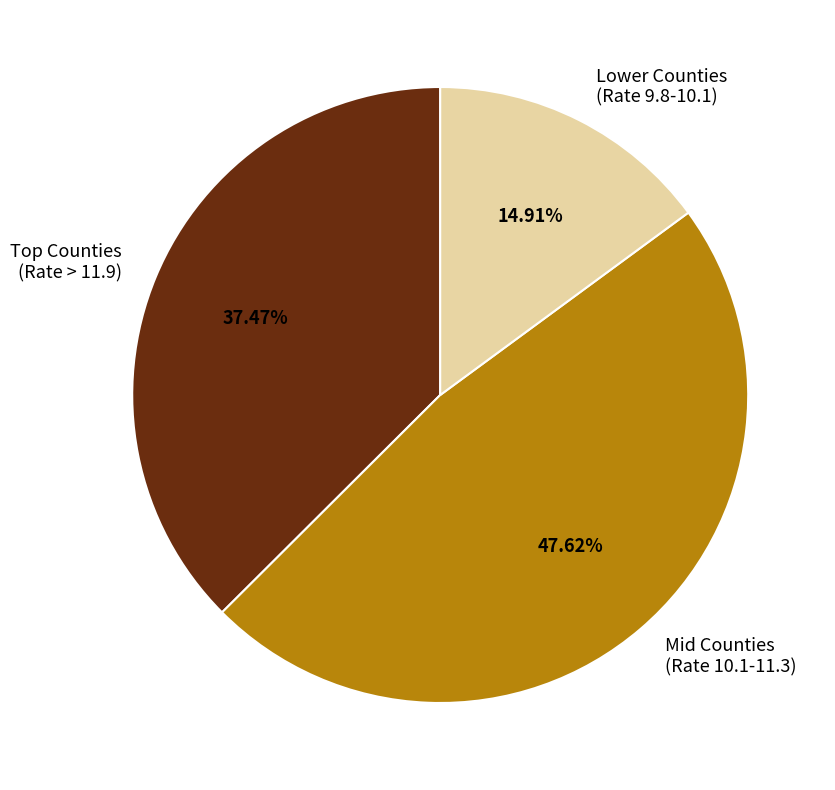

Rank the categories by value from lowest to highest.

Lower Counties (Rate 9.8-10.1), Top Counties (Rate > 11.9), Mid Counties (Rate 10.1-11.3)